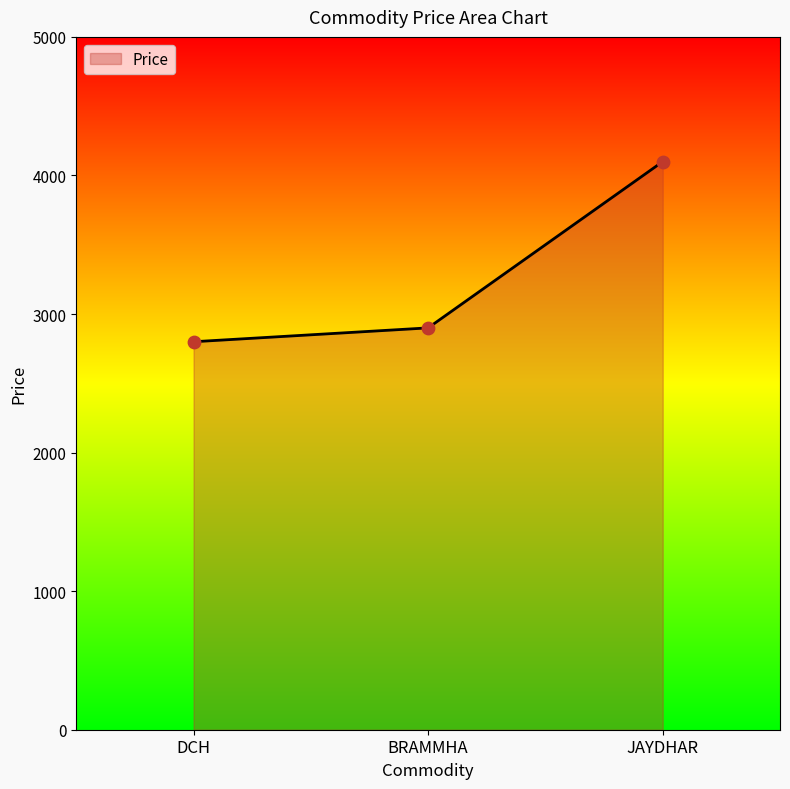

Approximately how many times larger is the value at BRAMMHA compared to DCH?

1.0